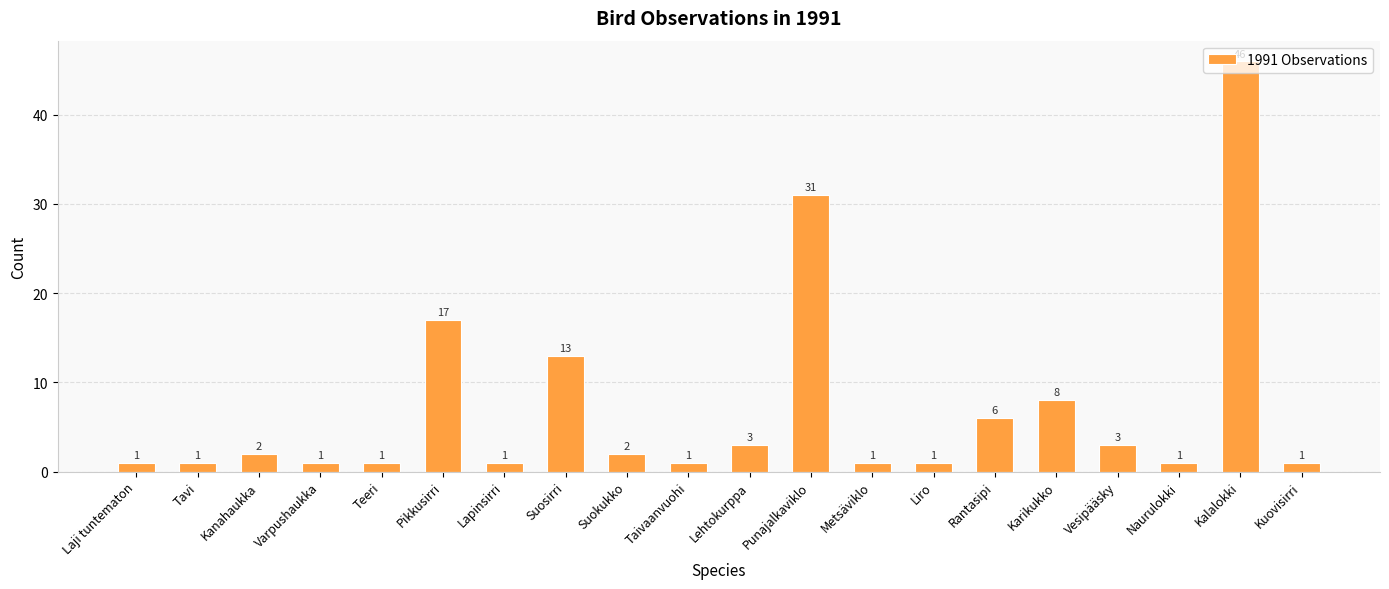

What is the maximum value shown in the chart?

46